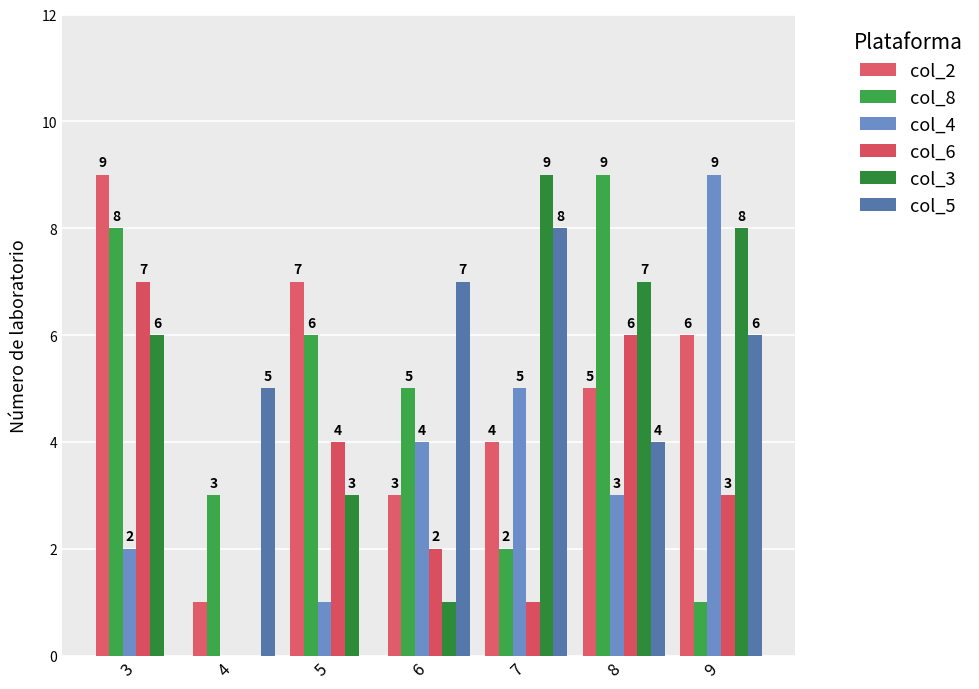

Are the bars grouped side by side (vs. stacked)?

Yes